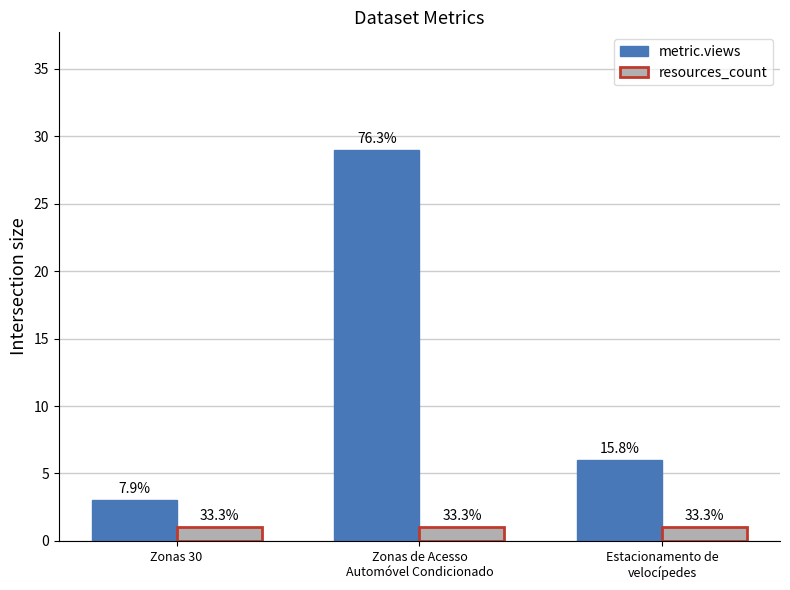

Does the chart contain stacked bars?

No